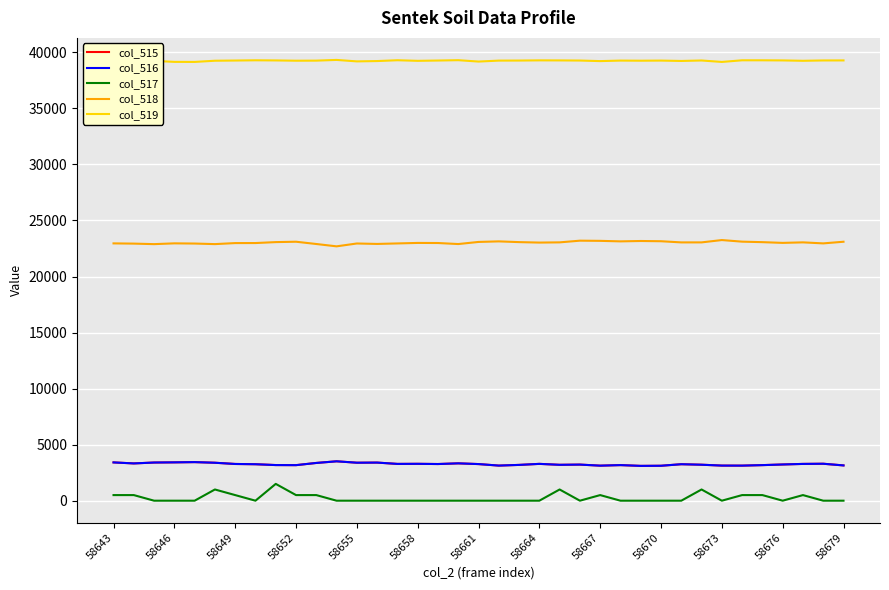

In col_515, how many points are higher than both neighbors (excluding endpoints)?

10